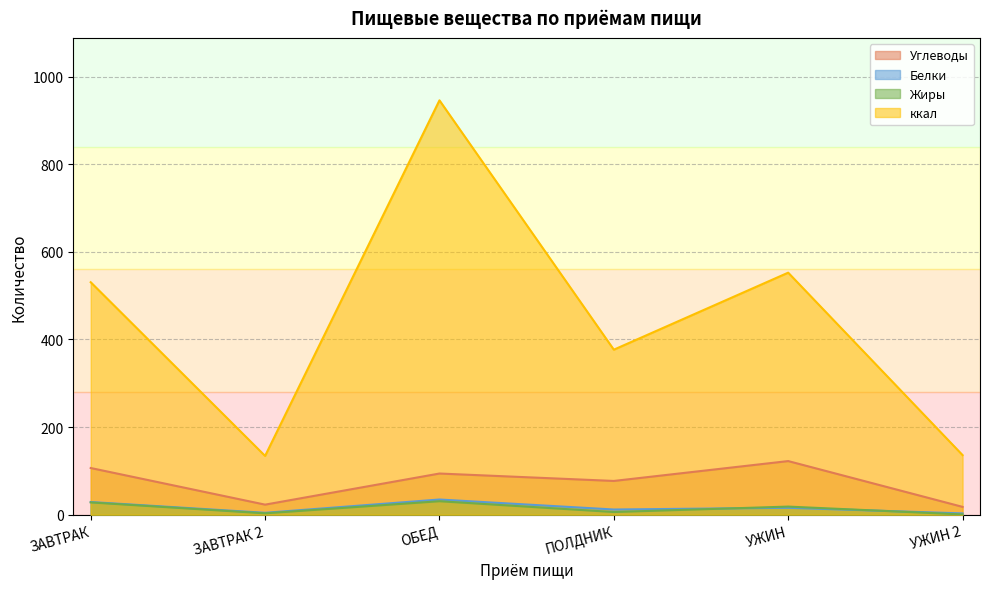

Which series has the largest total across all categories?

ккал